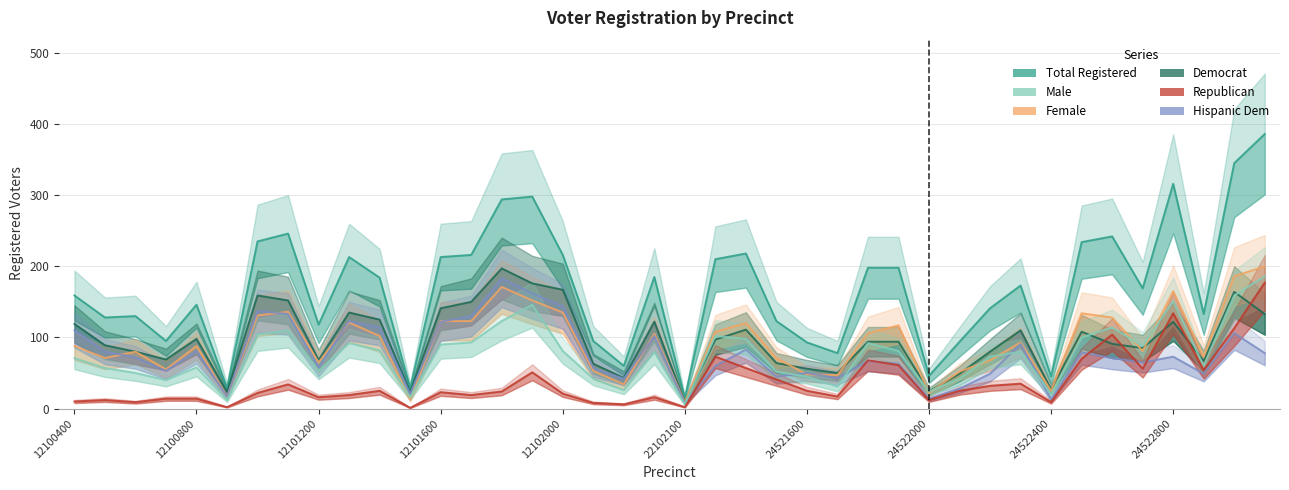

How many lines are shown in the chart?

6